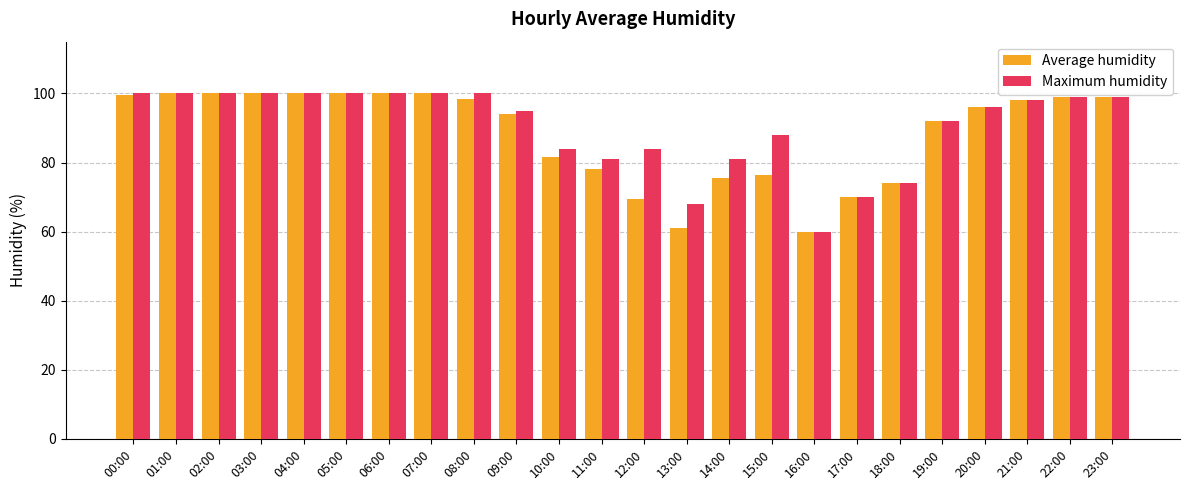

What is the smallest value displayed?

60.0